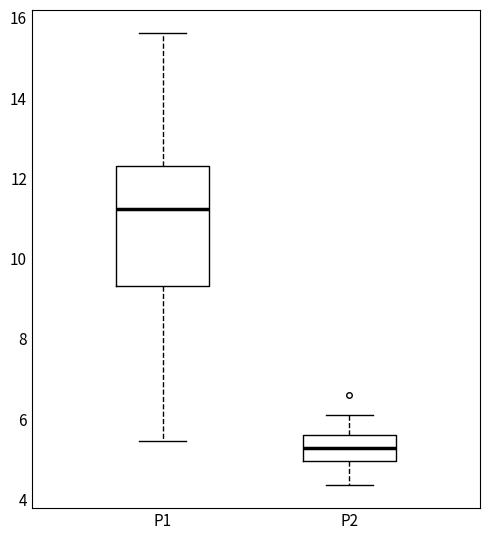

Comparing the boxes themselves (not the whiskers), which one is the tallest?

P1